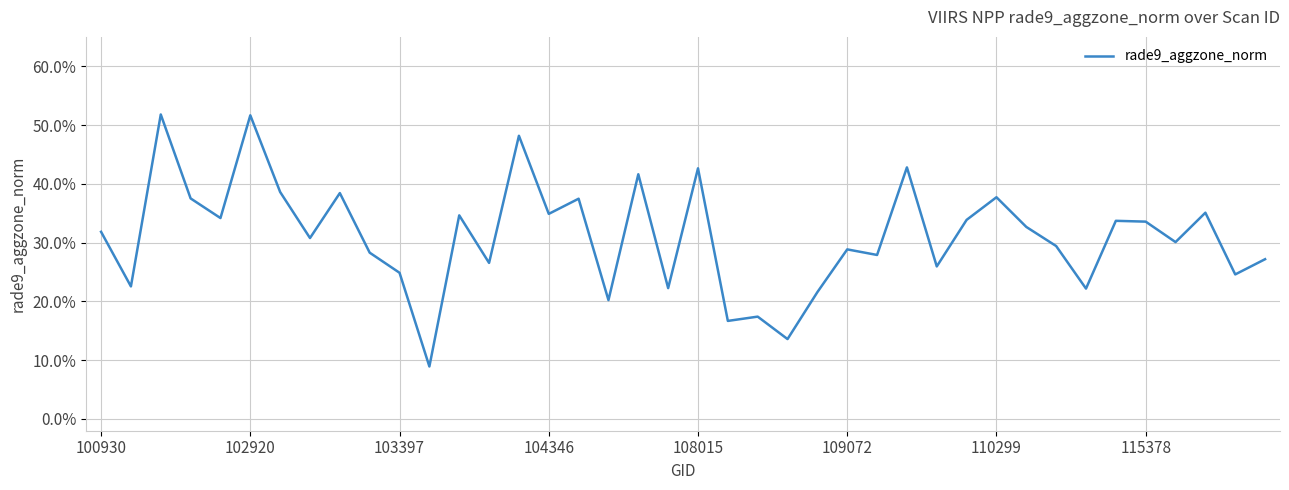

Reading right to left, list all the values displayed in this chart.

0.3	0.2	0.4	0.3	0.3	0.3	0.2	0.3	0.3	0.4	0.3	0.3	0.4	0.3	0.3	0.2	0.1	0.2	0.2	0.4	0.2	0.4	0.2	0.4	0.3	0.5	0.3	0.3	0.1	0.2	0.3	0.4	0.3	0.4	0.5	0.3	0.4	0.5	0.2	0.3